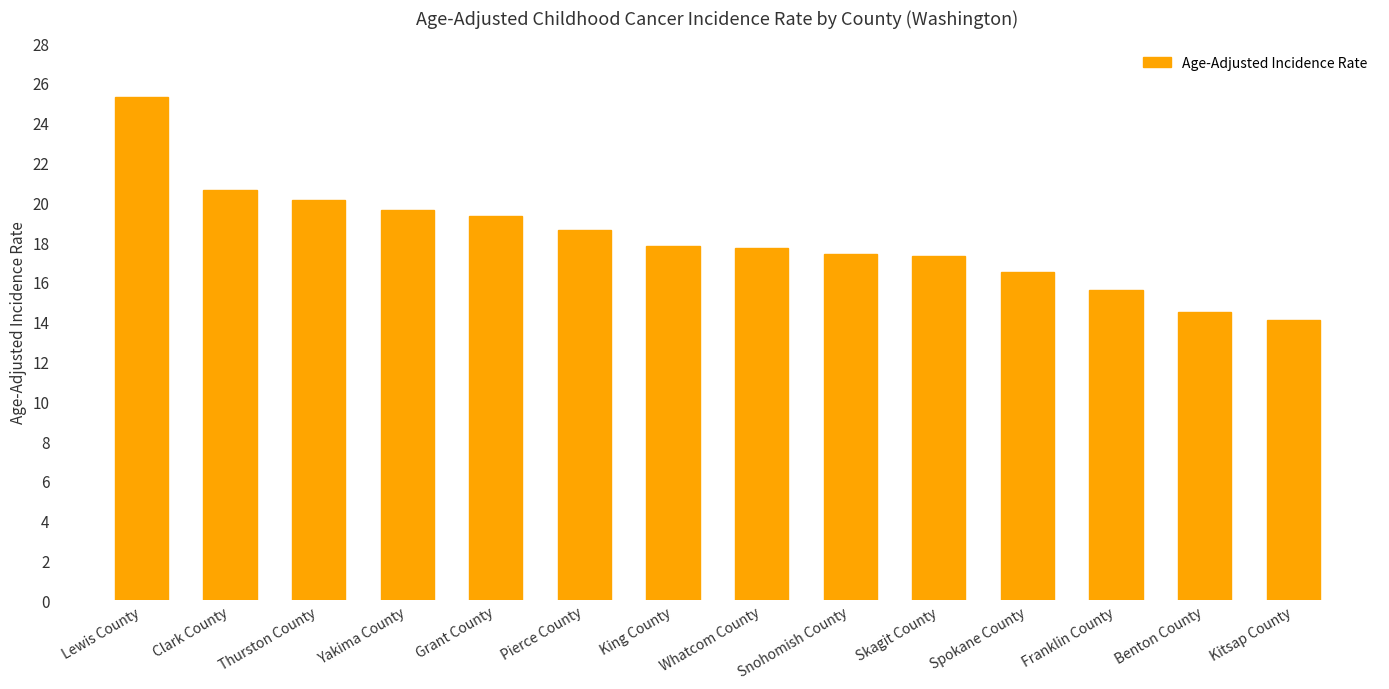

What is the smallest value displayed?

14.1